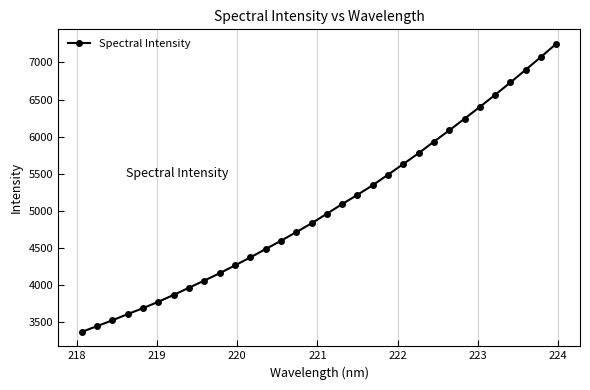

True or false: there are more than 2 points higher than both neighbors.

False